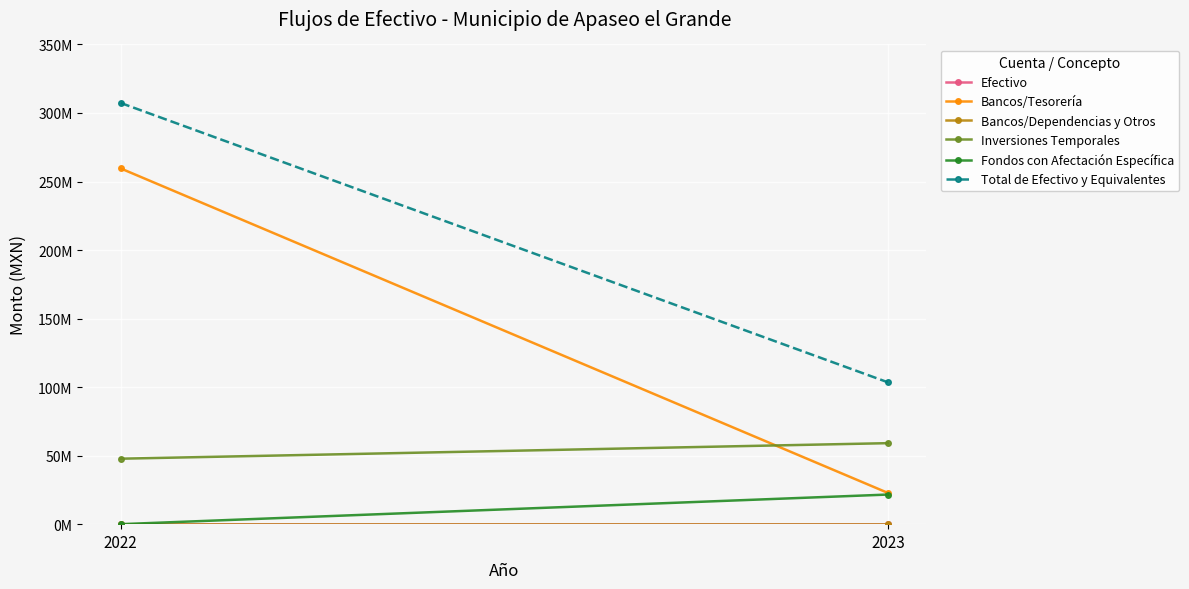

Is it true that Total de Efectivo y Equivalentes equals 103513311.5 at 2023?

True